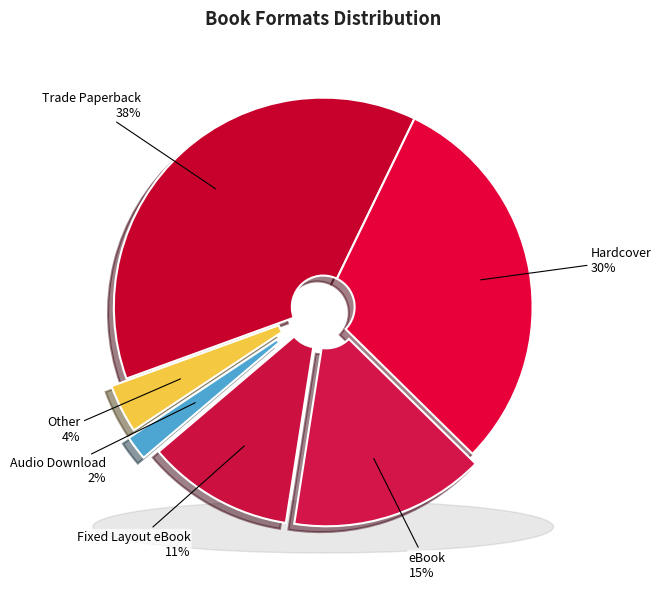

What percentage is NOT represented by Trade Paperback?

62.3%